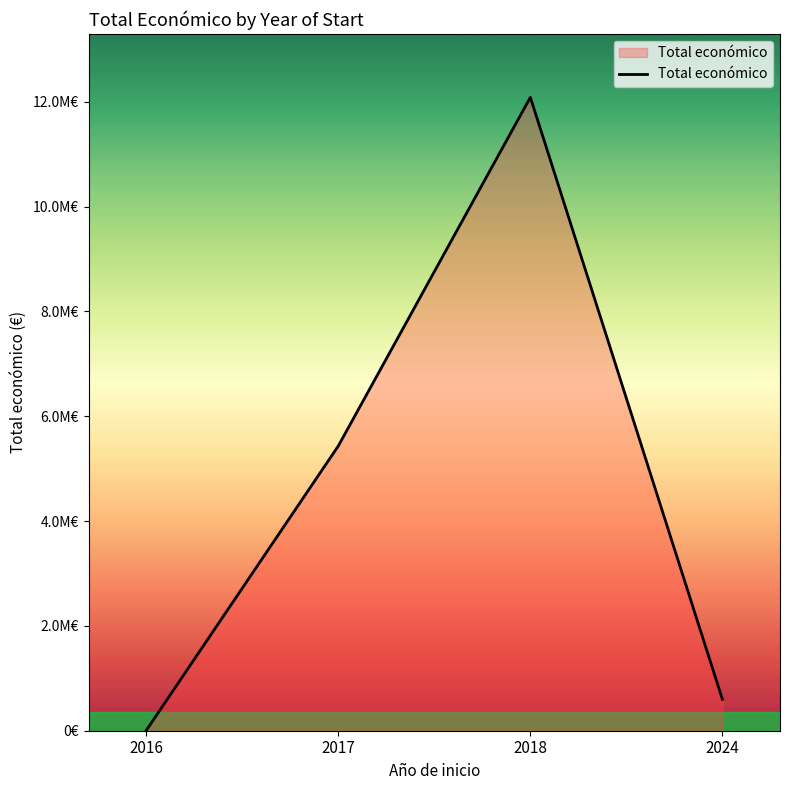

At which category does the data reach its first local peak?

2018